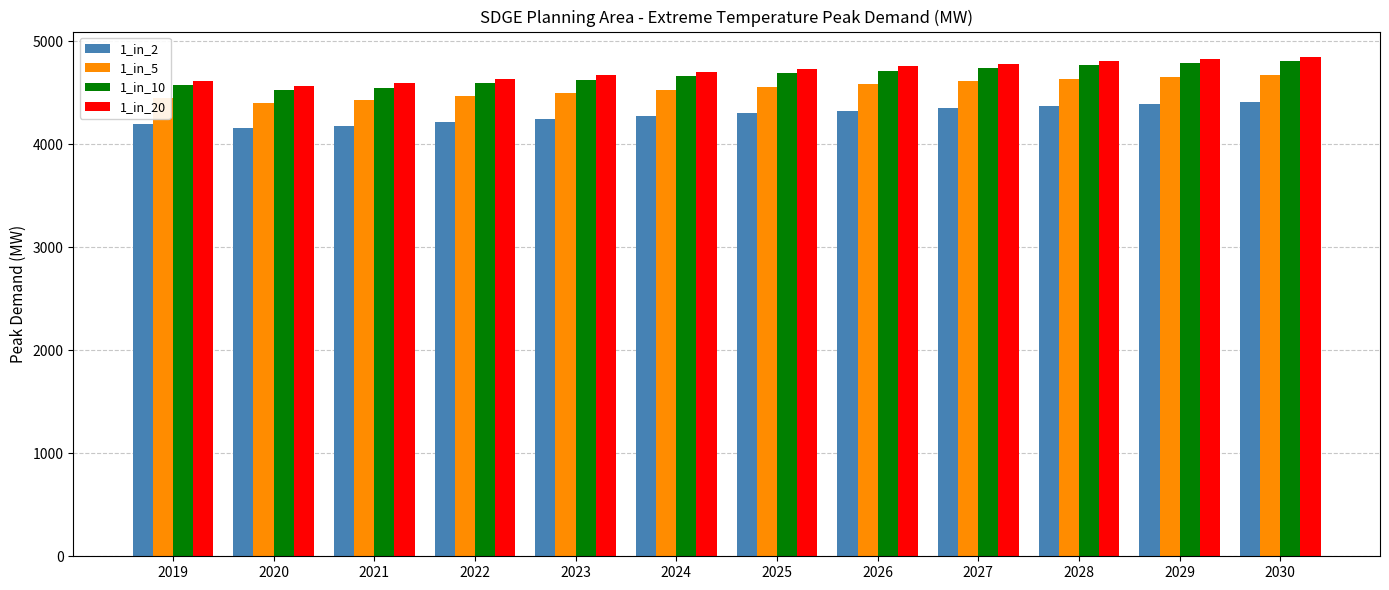

What is the value of the 1_in_20 bar at the 7th from the left?

4729.3